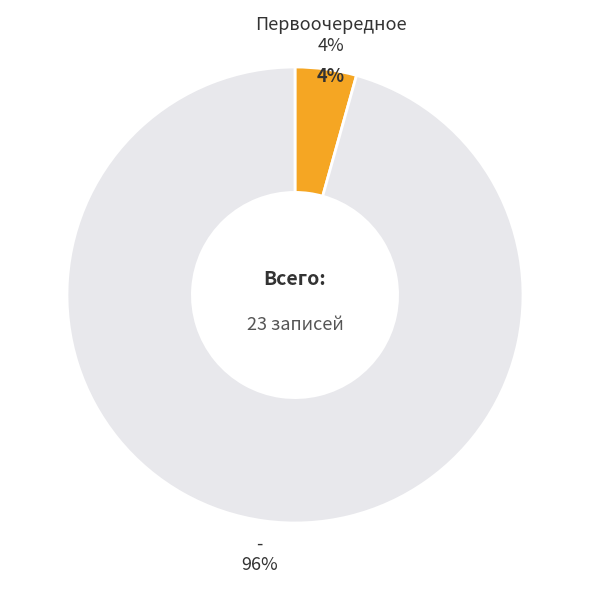

Combined, do - and Первоочередное account for over 50%?

Yes